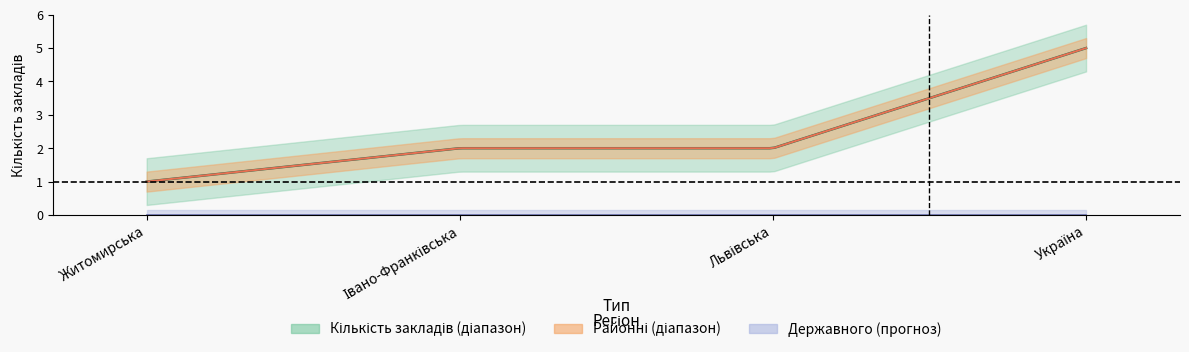

Which series changed the most between Житомирська and Івано-Франківська?

Кількість позашкільних навчальних закладів